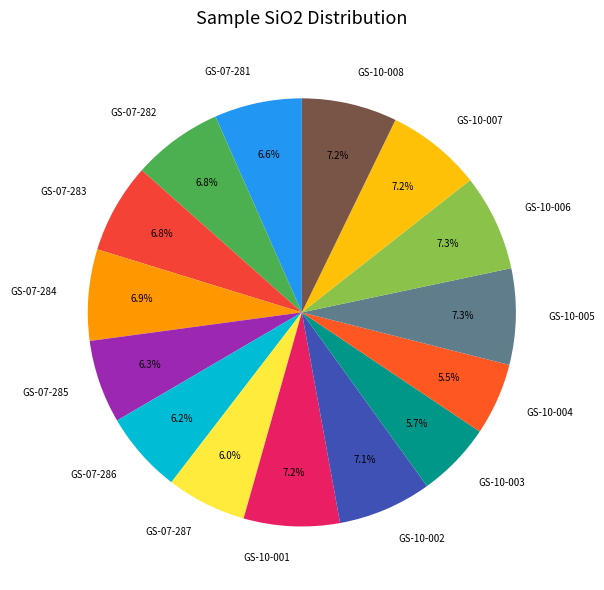

To the nearest percent, what percentage of the pie is GS-10-008?

7%